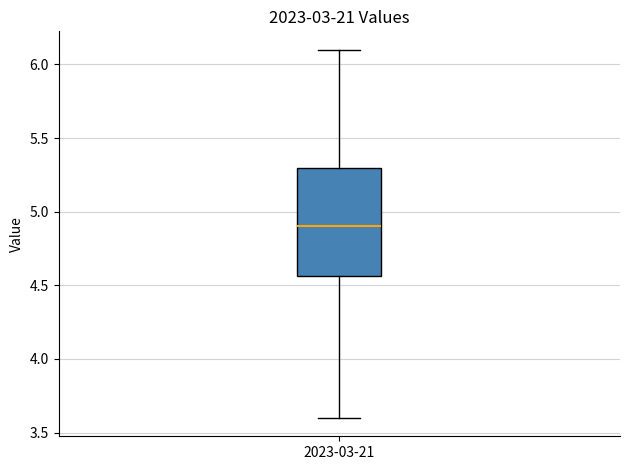

Where does the lower whisker of the box for 2023-03-21 end on the y-axis? The values are not printed on the chart, so give them approximately, as read against the axis.

3.60